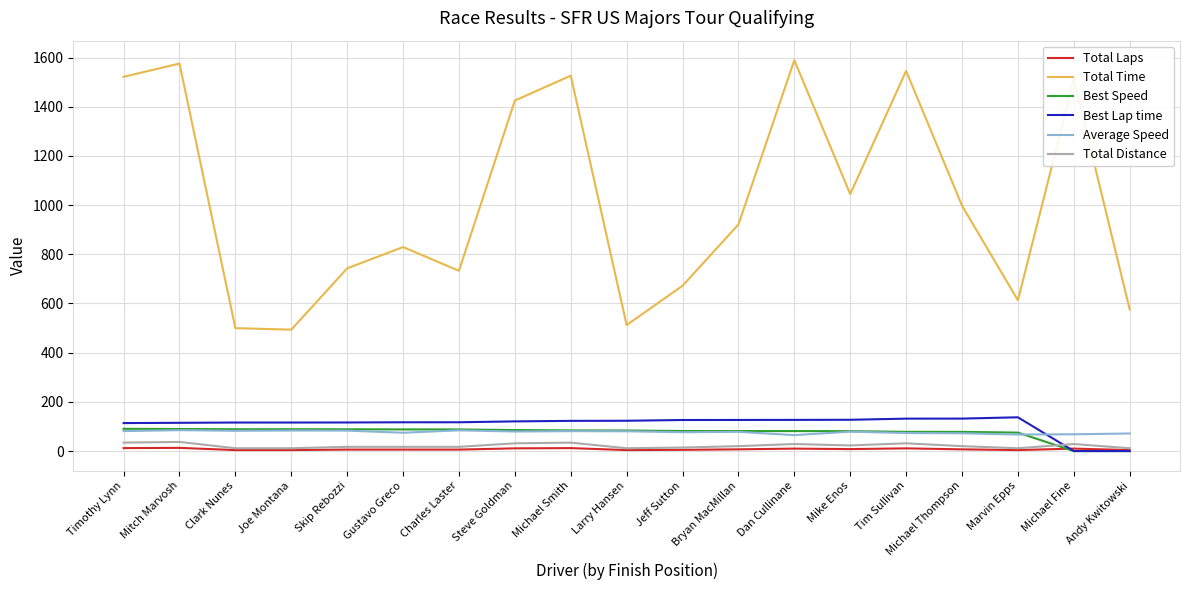

True or false: Average Speed and Total Laps cross at least once.

False